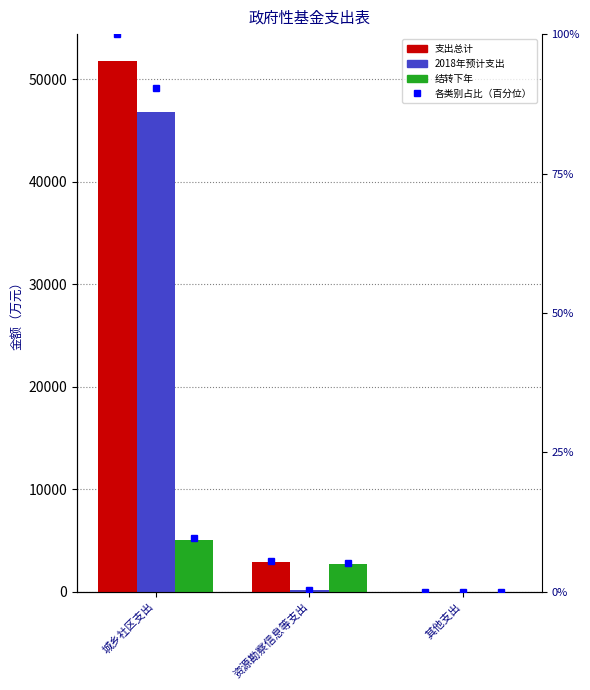

Reading right to left, extract all data points from this chart.

支出总计: 其他支出=10	资源勘察信息等支出=2875	城乡社区支出=51820
2018年预计支出: 其他支出=0	资源勘察信息等支出=200	城乡社区支出=46799
结转下年: 其他支出=10	资源勘察信息等支出=2675	城乡社区支出=5021